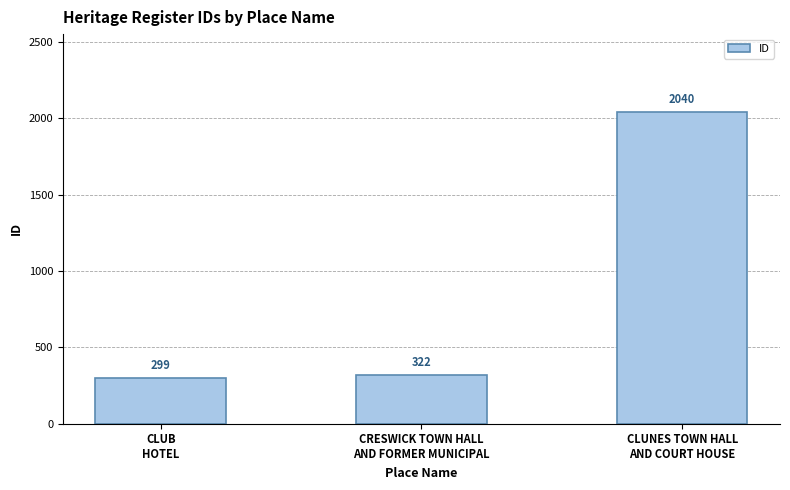

Reading left to right, transcribe all the data shown in this chart.

299	322	2040